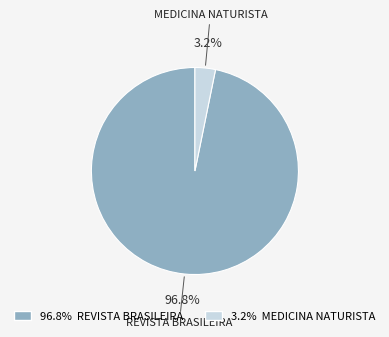

Between 96.8% REVISTA BRASILEIRA and 3.2% MEDICINA NATURISTA, which is larger?

96.8% REVISTA BRASILEIRA